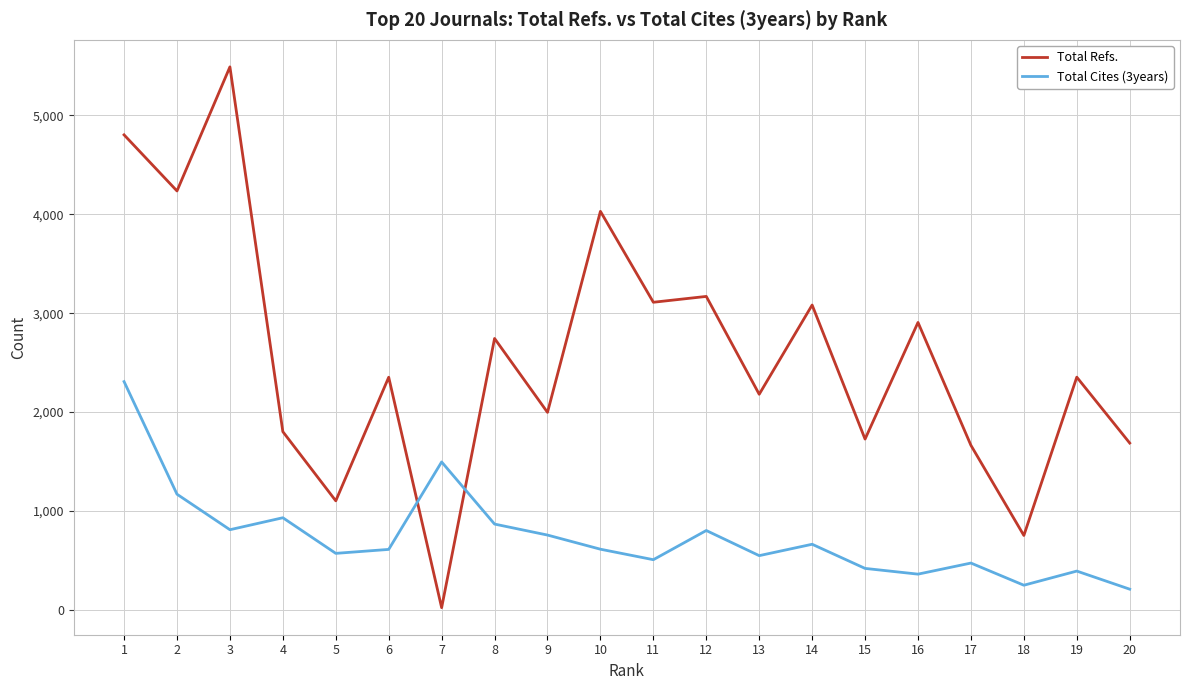

What is the maximum value shown in the chart?

5489